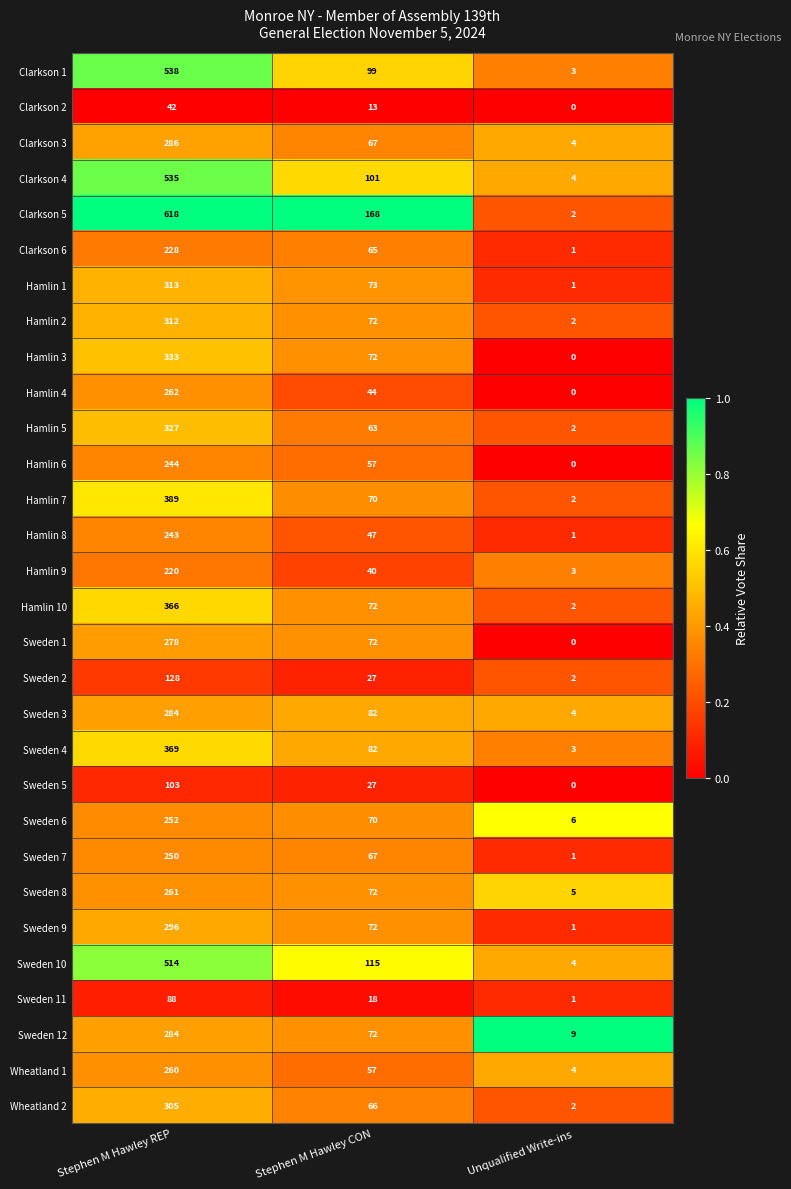

Is it true that Sweden 1 equals 278 at Stephen M Hawley REP?

True